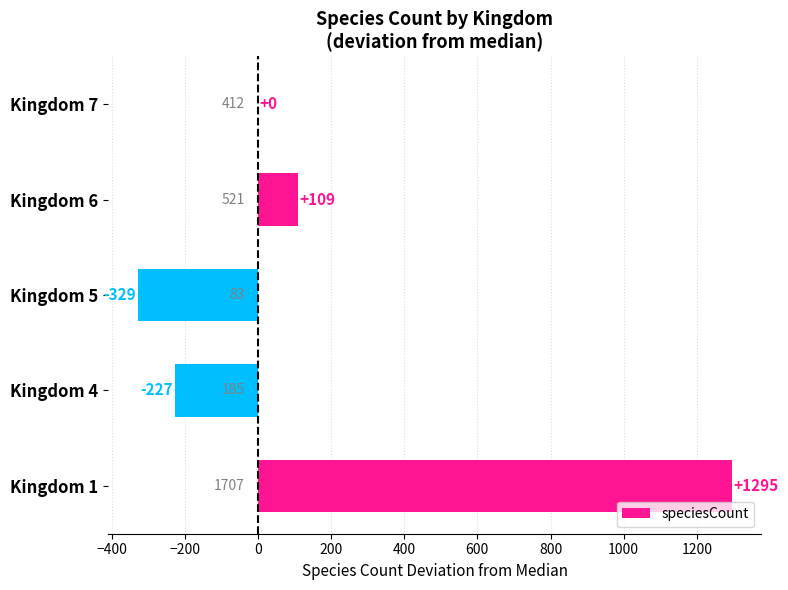

What is the maximum value shown in the chart?

1295